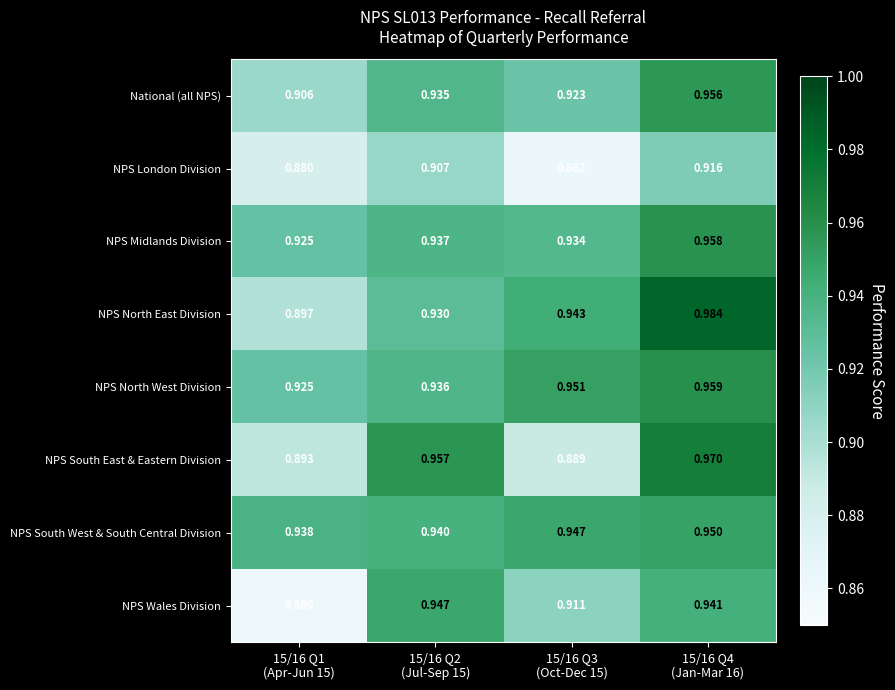

What is the total value across all series at 15/16 Q2
(Jul-Sep 15)?

7.5